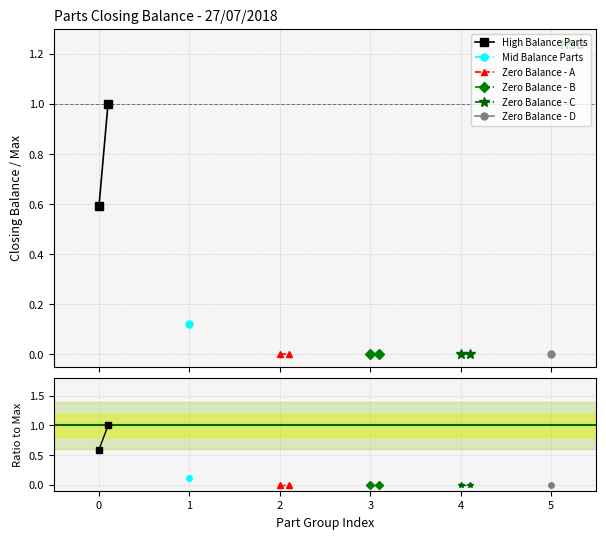

What is the greatest value displayed?

1.0